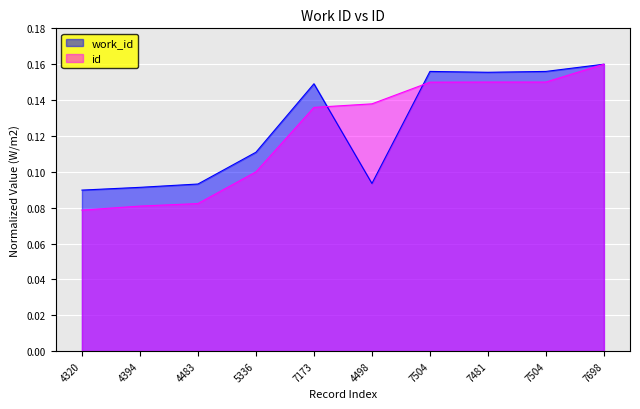

True or false: work_id and id intersect in this chart.

True